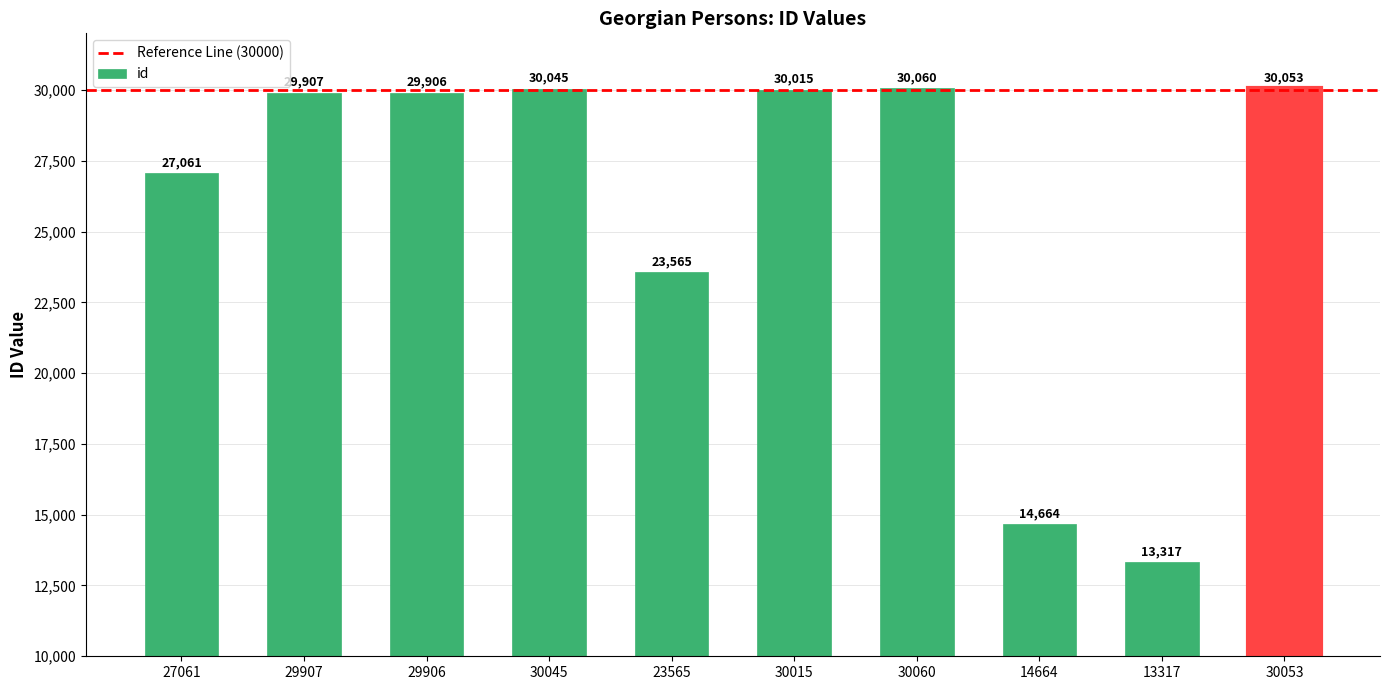

List the labels in order of value, largest first.

30060, 30053, 30045, 30015, 29907, 29906, 27061, 23565, 14664, 13317